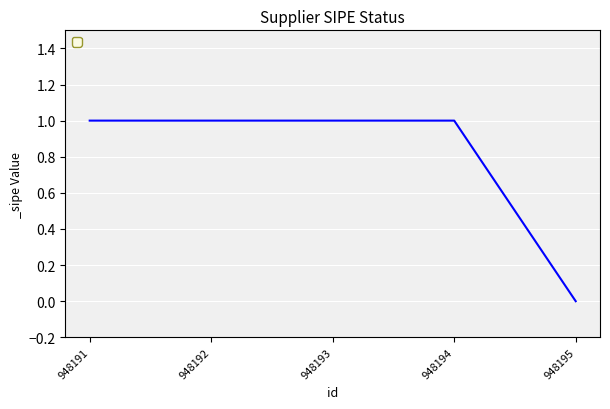

Reading left to right, what are all the values shown in this chart?

948191=1	948192=1	948193=1	948194=1	948195=0